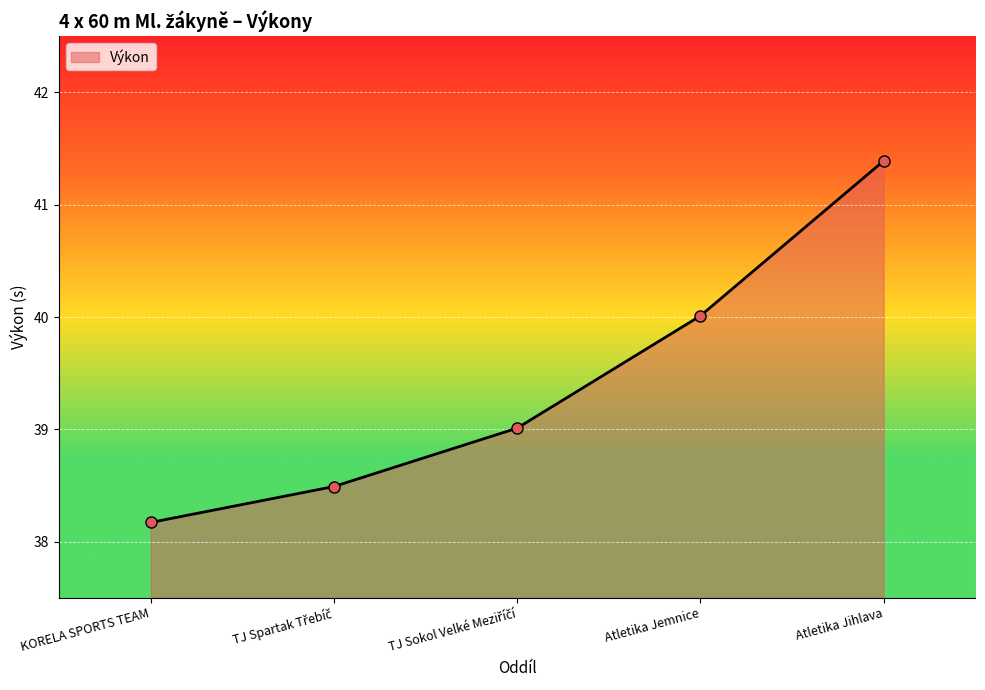

Between Atletika Jihlava and KORELA SPORTS TEAM, which is larger?

Atletika Jihlava